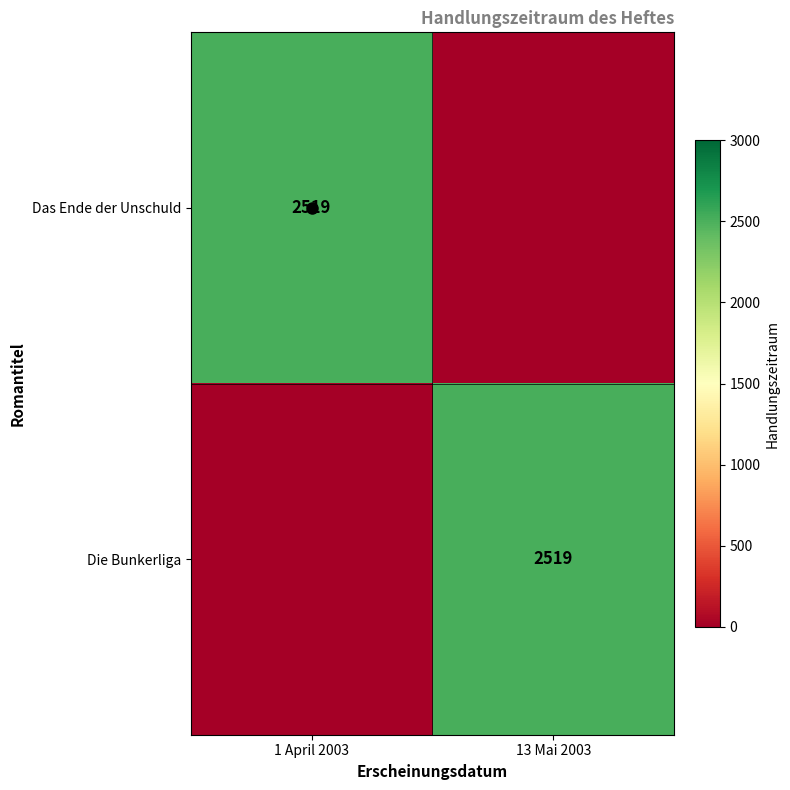

The Die Bunkerliga series shows 2519 at 13 Mai 2003. True or false?

True